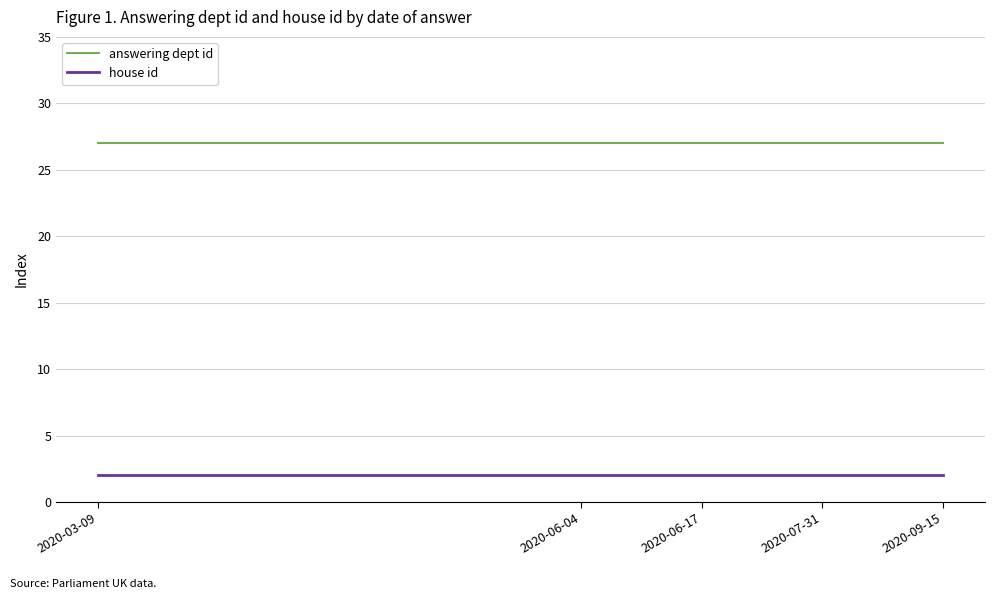

Rank the series by their average value, from lowest to highest.

house id, answering dept id